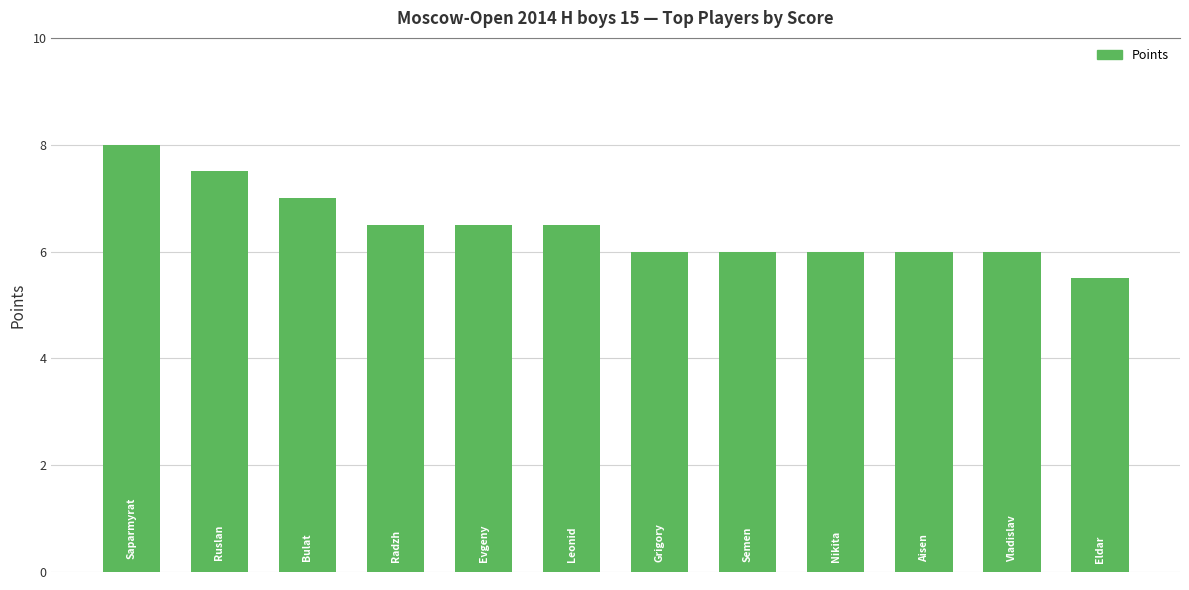

What is the average value?

6.5